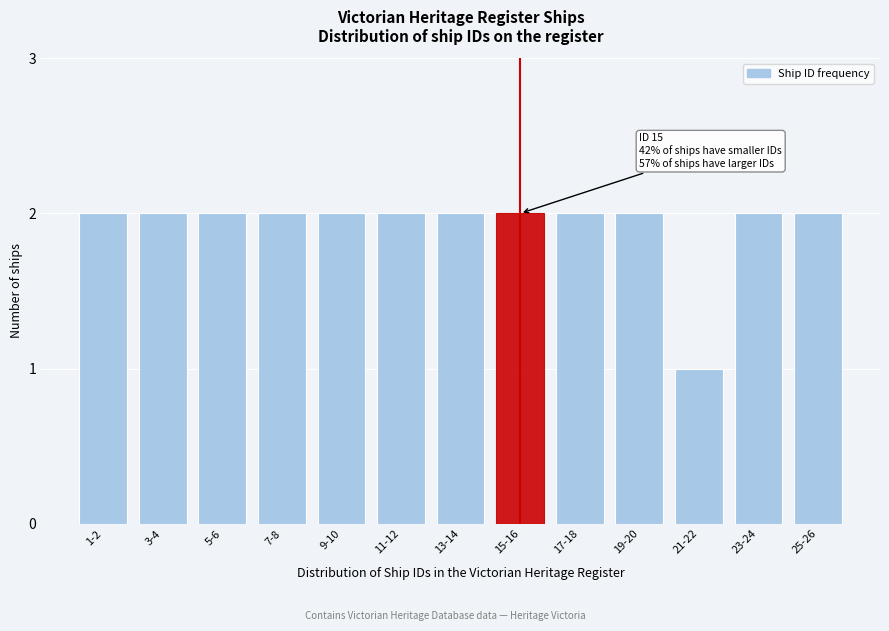

Reading left to right, what are all the values shown in this chart?

1-2=2	3-4=2	5-6=2	7-8=2	9-10=2	11-12=2	13-14=2	15-16=2	17-18=2	19-20=2	21-22=1	23-24=2	25-26=2